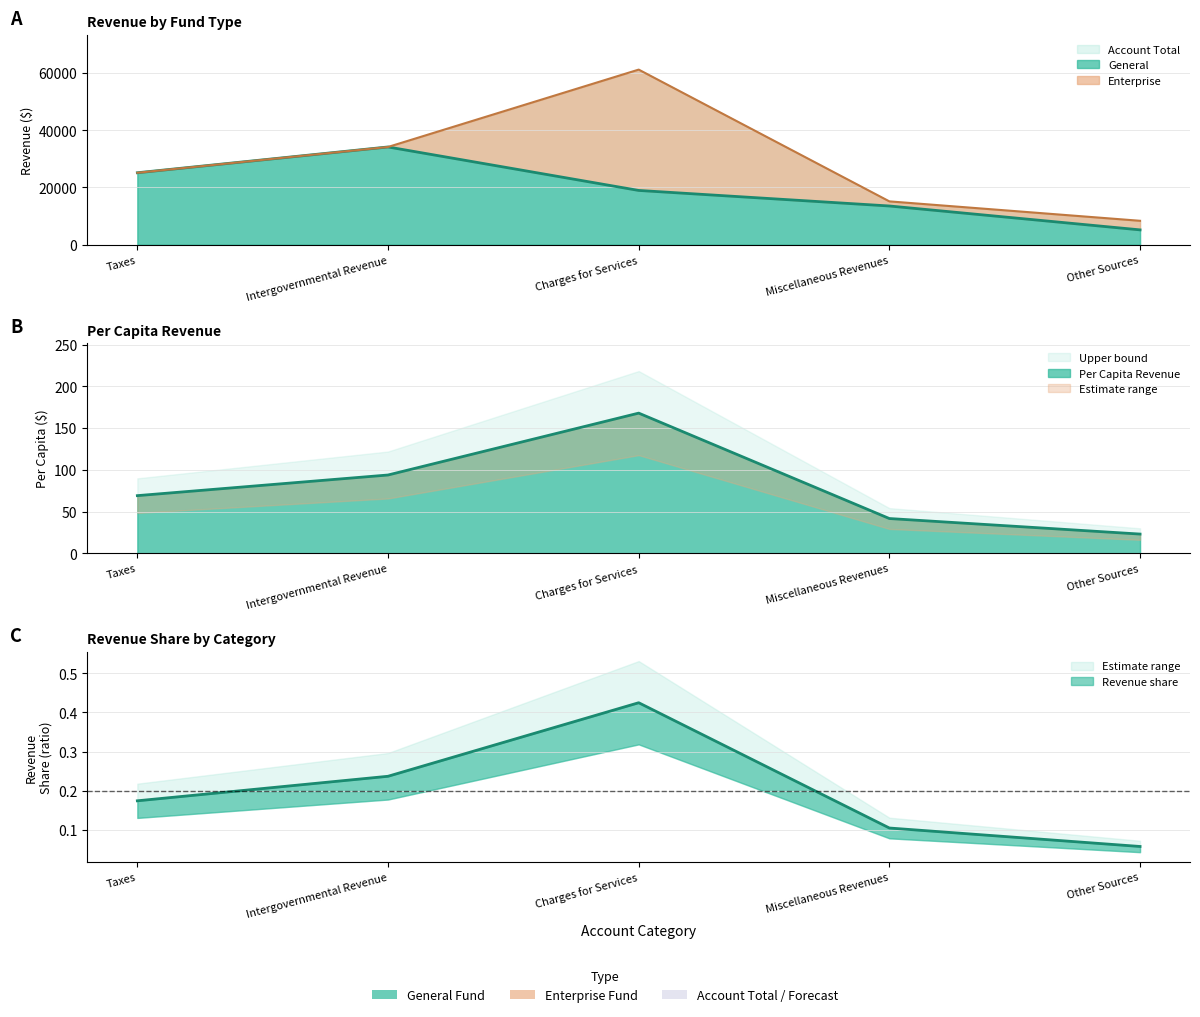

How many lines are shown in the chart?

2